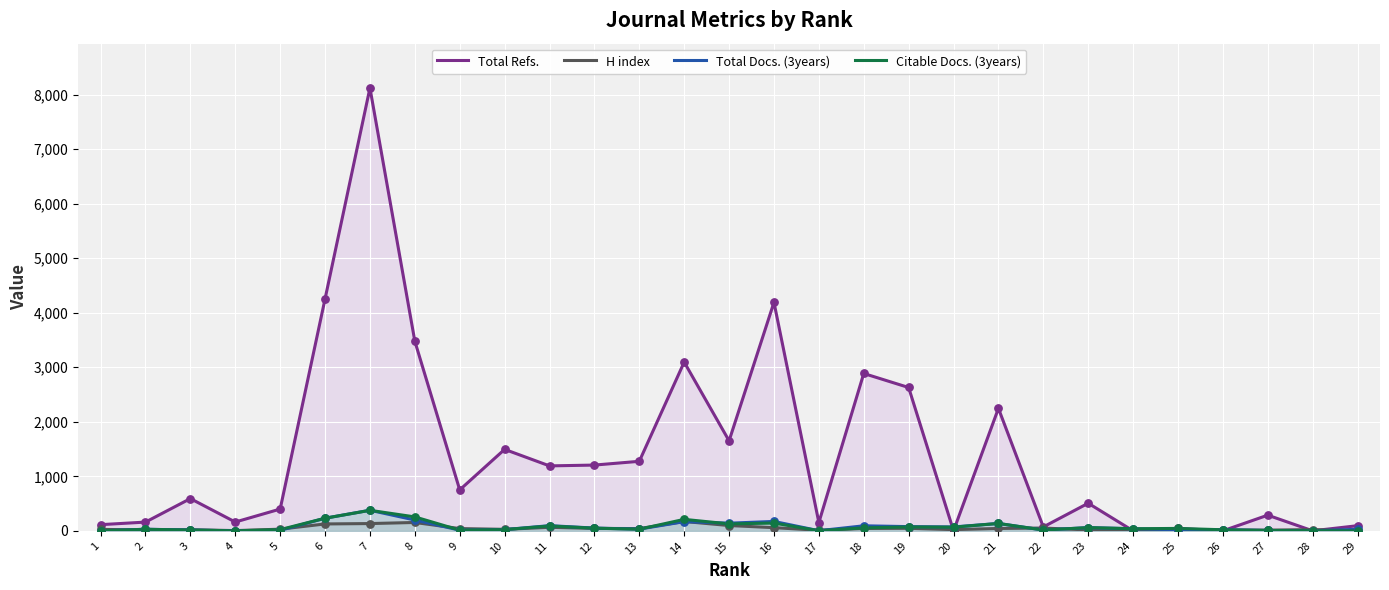

Which series has the largest Y range (max minus min)?

Total Refs.